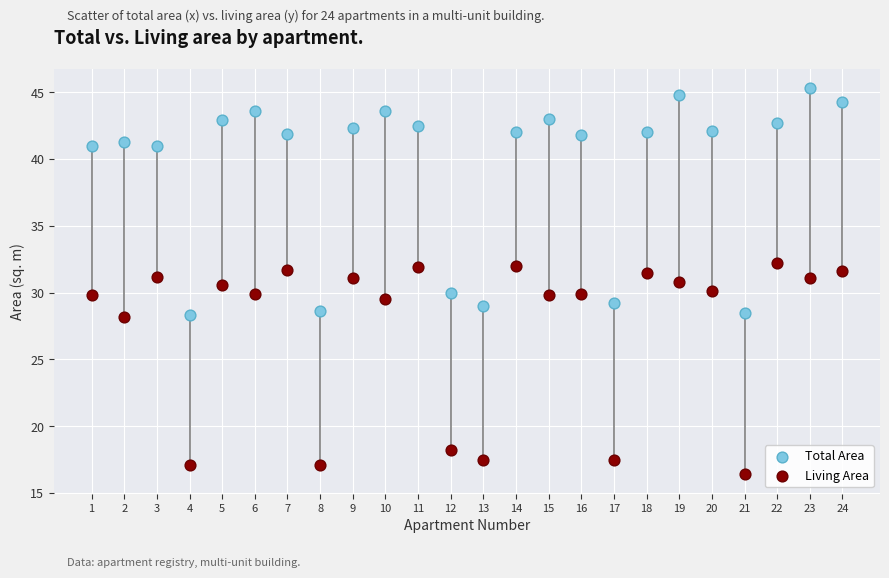

What are all the series names shown in the legend?

Total Area, Living Area